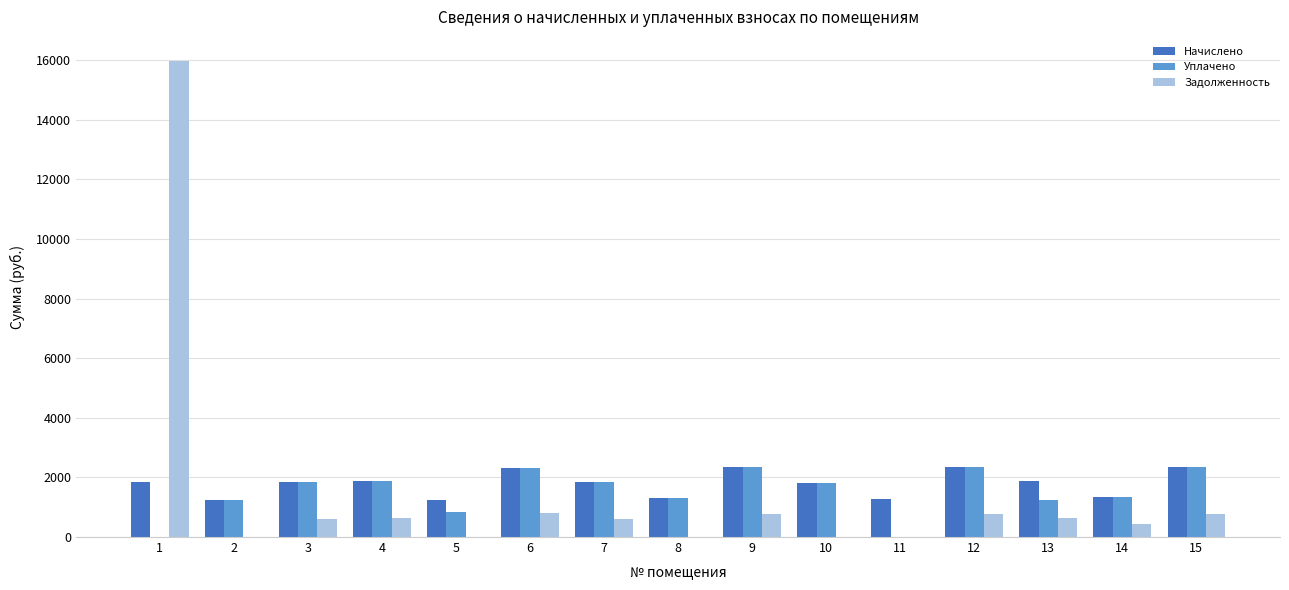

What is the greatest value displayed?

15977.0